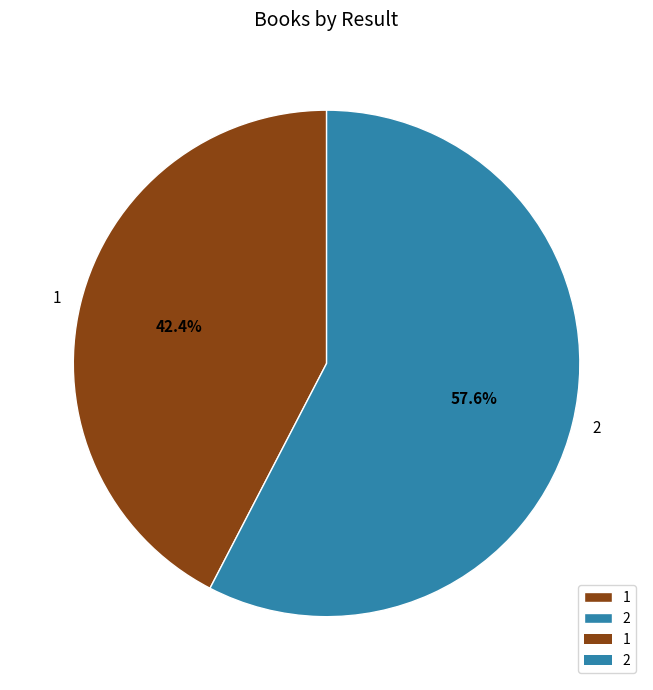

Is it true that 1 is 42% of the pie?

True